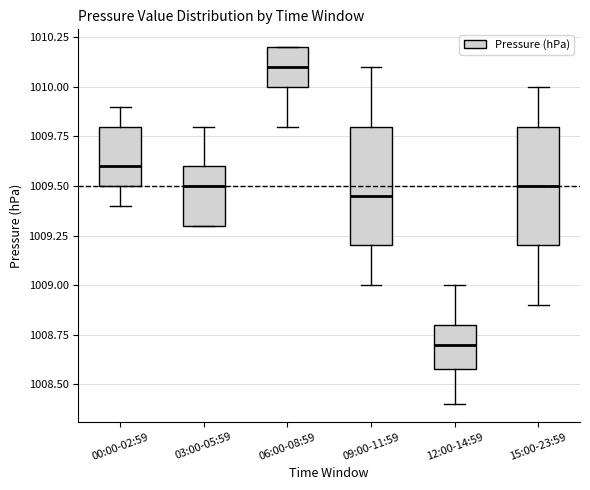

Which box's median line is the lowest?

12:00-14:59